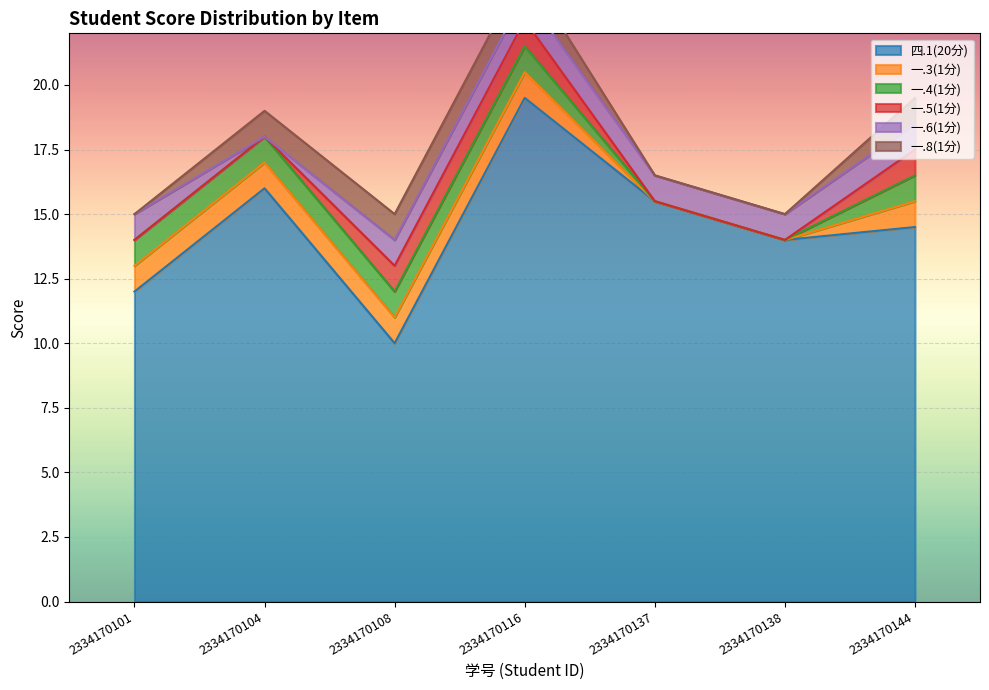

Reading left to right, extract all data points from this chart.

四.1(20分): 2334170101=12.0	2334170104=16.0	2334170108=10.0	2334170116=19.5	2334170137=15.5	2334170138=14.0	2334170144=14.5
一.3(1分): 2334170101=1.0	2334170104=1.0	2334170108=1.0	2334170116=1.0	2334170137=0.0	2334170138=0.0	2334170144=1.0
一.4(1分): 2334170101=1.0	2334170104=1.0	2334170108=1.0	2334170116=1.0	2334170137=0.0	2334170138=0.0	2334170144=1.0
一.5(1分): 2334170101=0.0	2334170104=0.0	2334170108=1.0	2334170116=1.0	2334170137=0.0	2334170138=0.0	2334170144=1.0
一.6(1分): 2334170101=1.0	2334170104=0.0	2334170108=1.0	2334170116=1.0	2334170137=1.0	2334170138=1.0	2334170144=1.0
一.8(1分): 2334170101=0.0	2334170104=1.0	2334170108=1.0	2334170116=1.0	2334170137=0.0	2334170138=0.0	2334170144=1.0